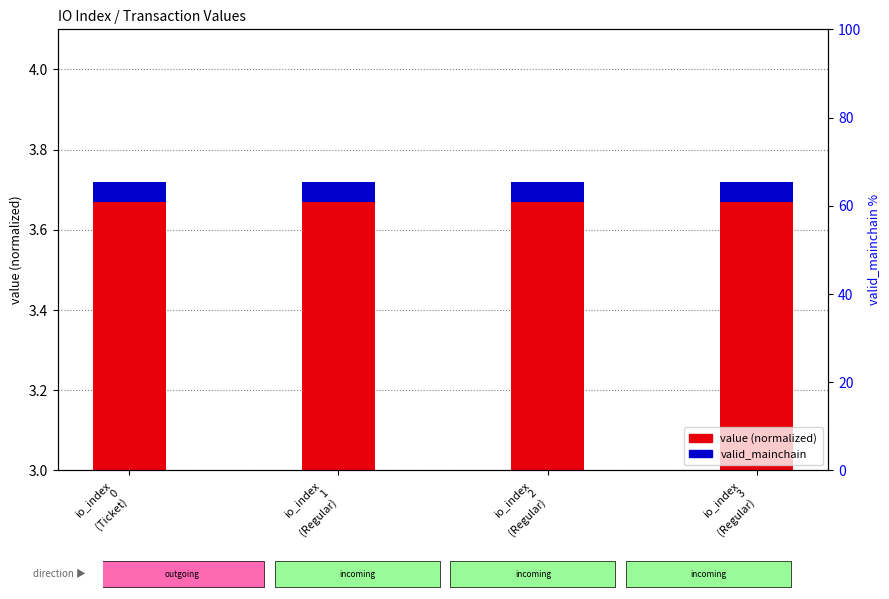

What are all the series names shown in the legend?

value (normalized), valid_mainchain